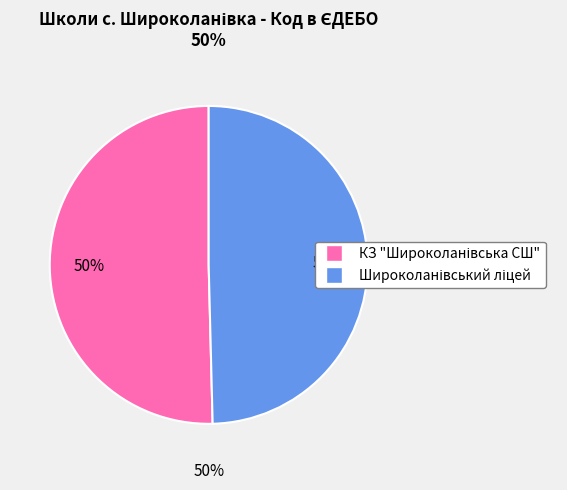

Rank the categories by value from highest to lowest.

КЗ "Широколанівська СШ", Широколанівський ліцей